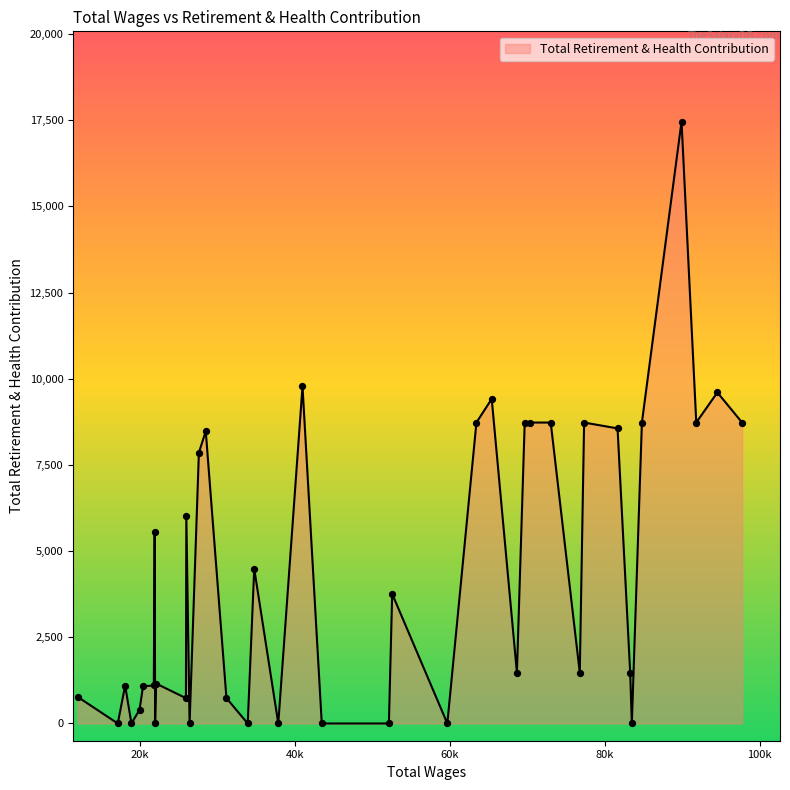

What is the greatest value displayed?

17458